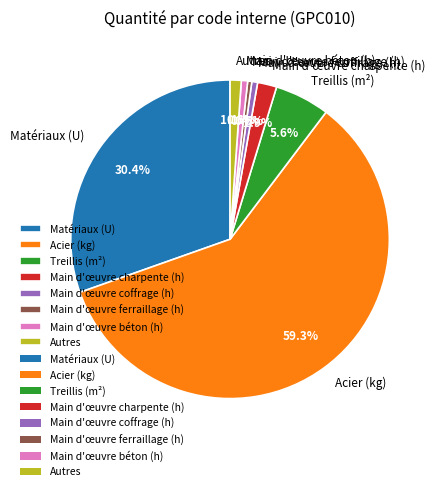

What is the majority slice?

Acier (kg)